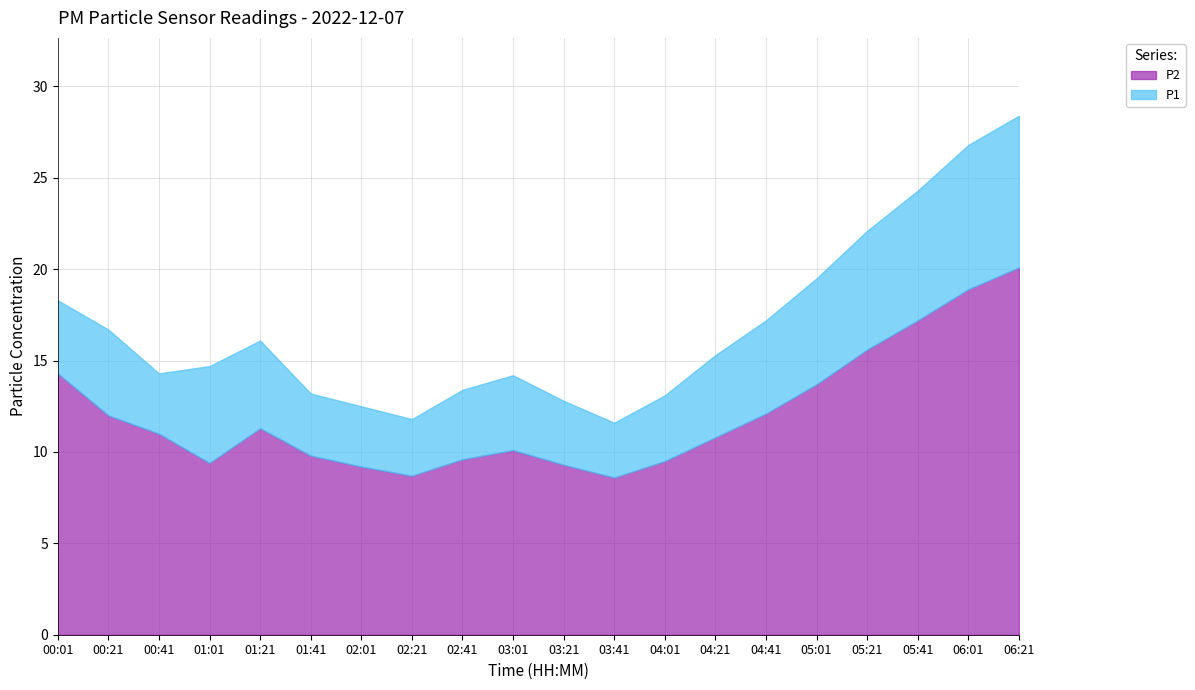

Is the value of P1 at 02:41 greater than the value of P2 at 03:01?

Yes